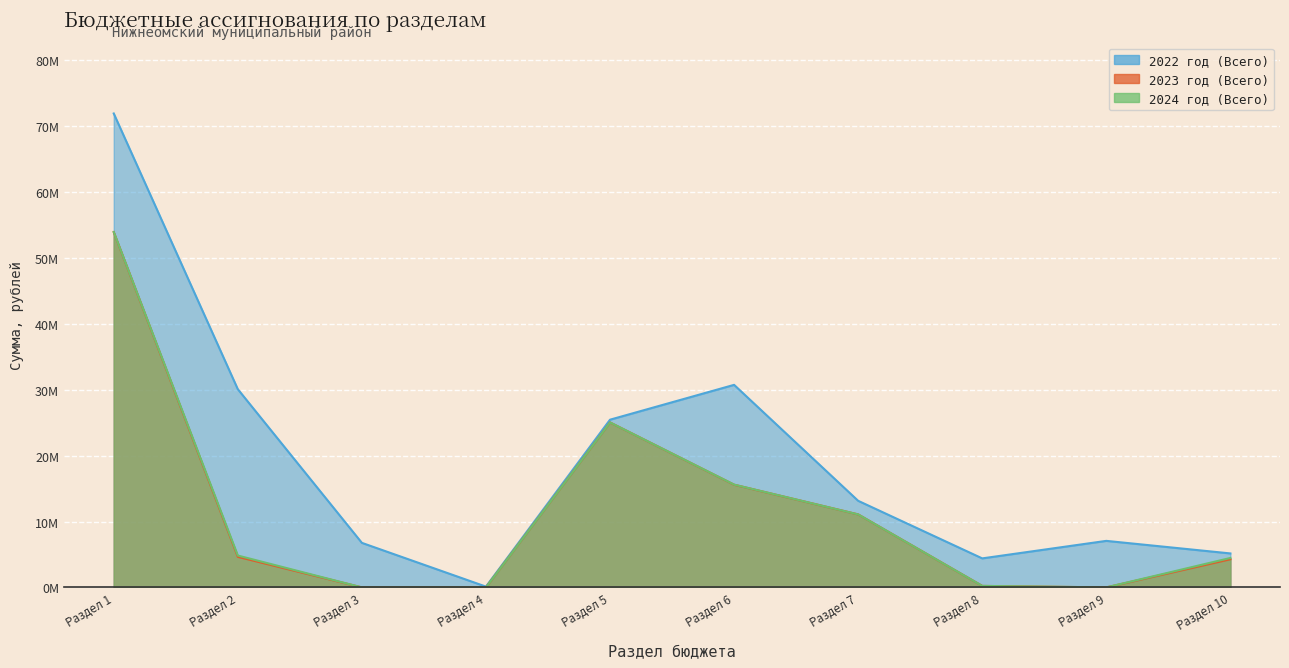

True or false: 2024 год (Всего) and 2023 год (Всего) cross at least once.

False